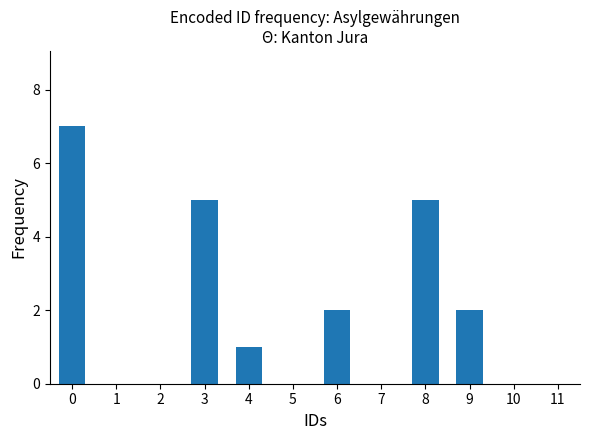

Reading left to right, extract all data points from this chart.

7	0	0	5	1	0	2	0	5	2	0	0